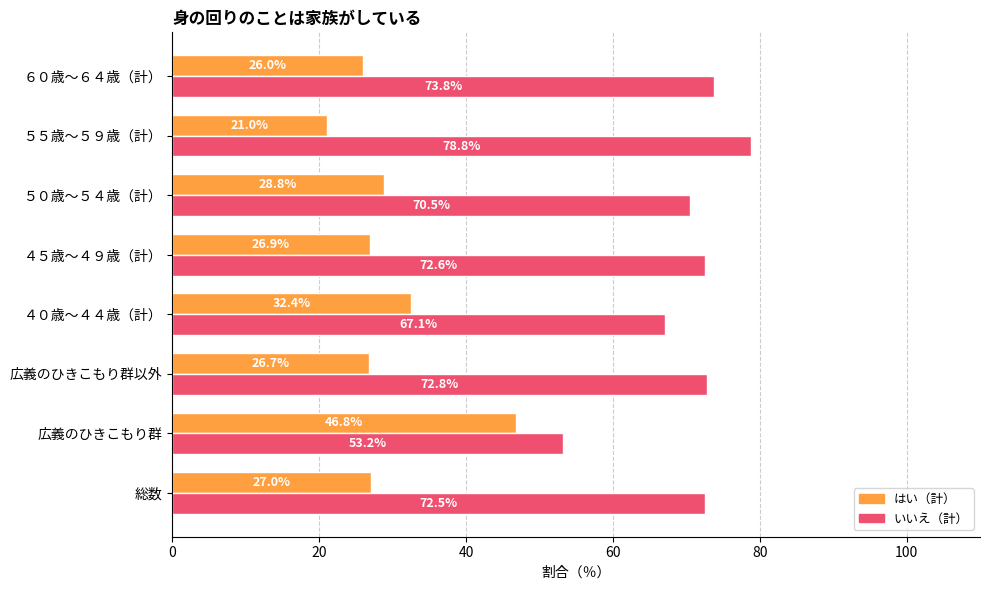

Which series has the widest spread of values?

はい（計）